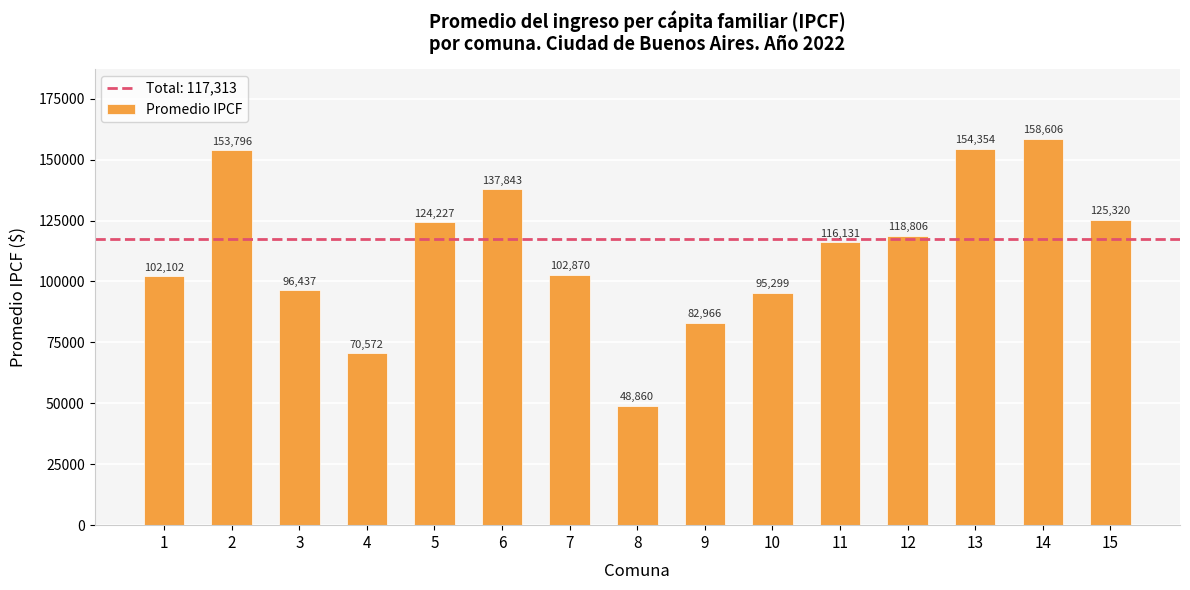

The value at 3 is 25100. True or false?

False